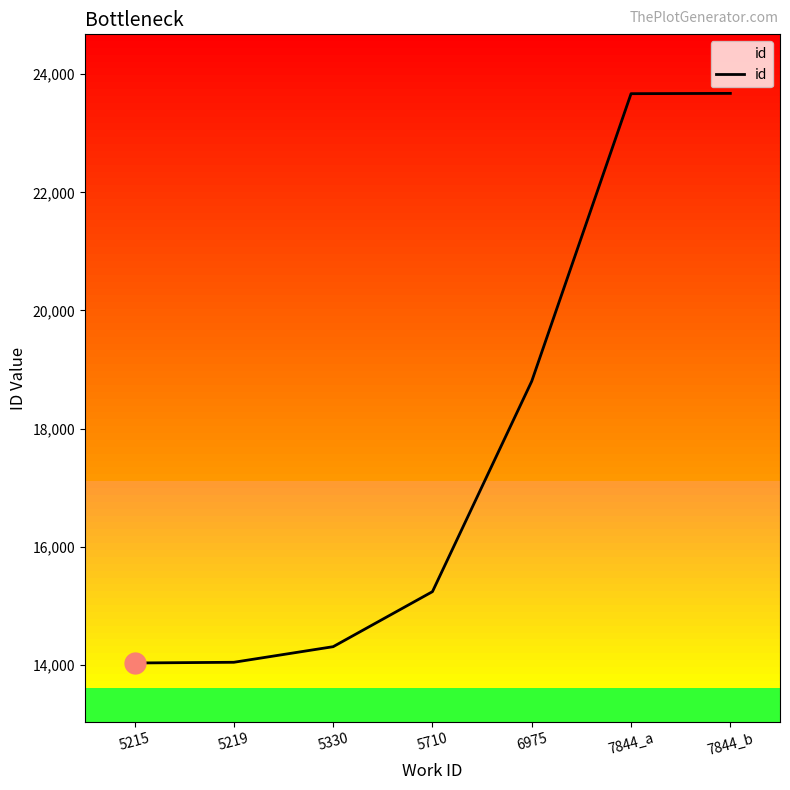

What is the sum of all values?

123765